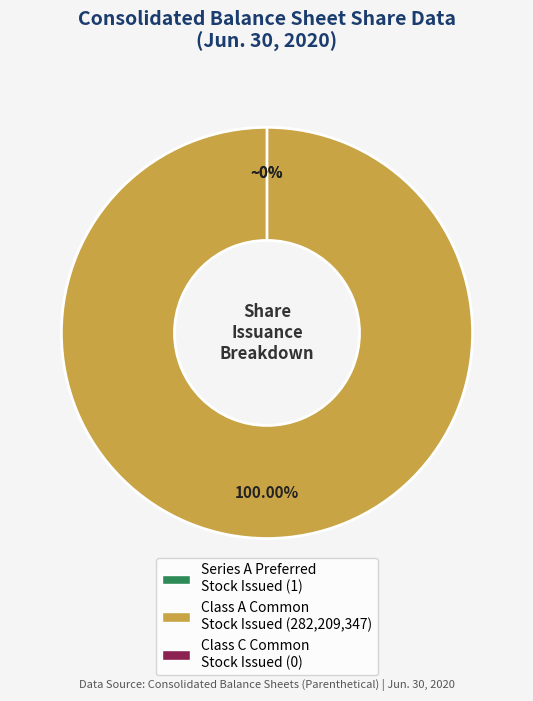

What portion of the pie excludes Convertible Class C Common Stock Issued?

100.0%